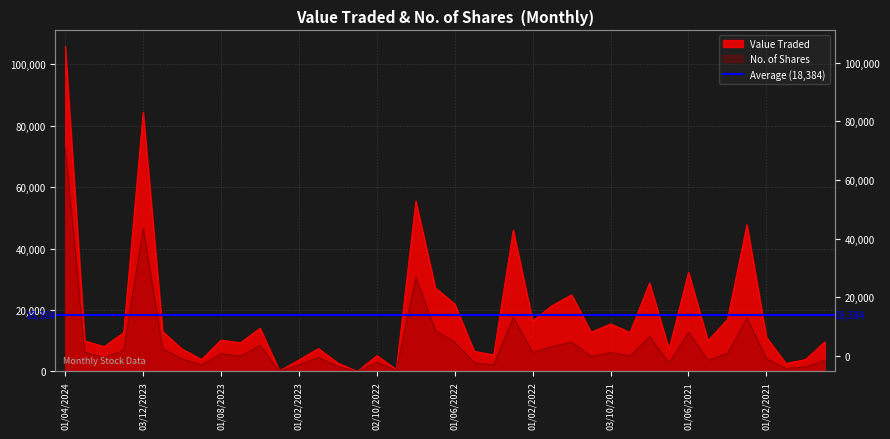

Where is the first local minimum for No. of Shares?

01/02/2024